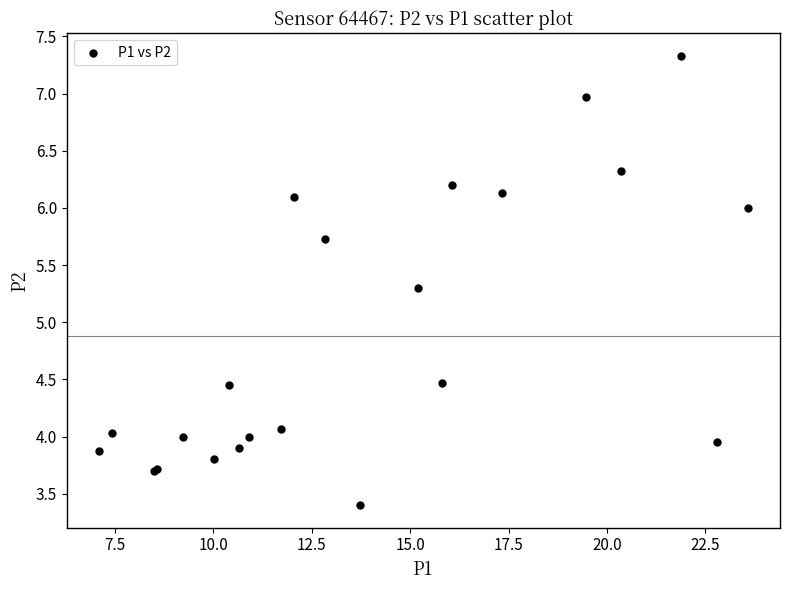

What Y value in the scatter plot is closest to 5?

5.3